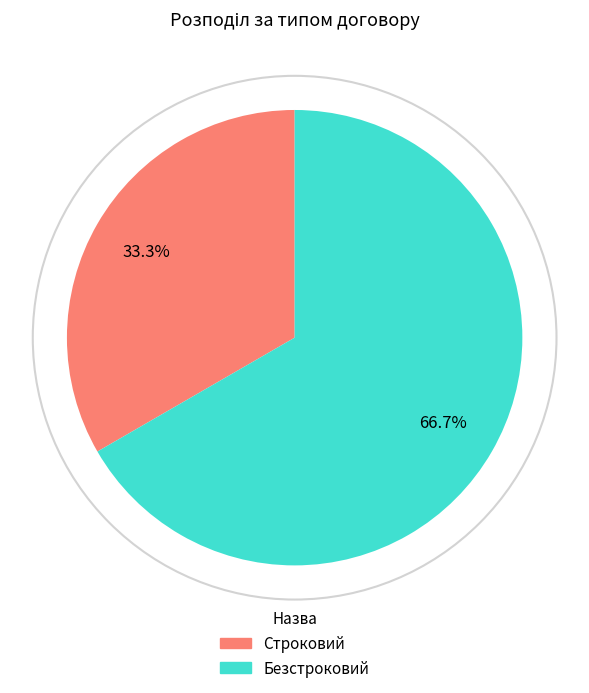

True or false: Строковий accounts for 33% of the total.

True